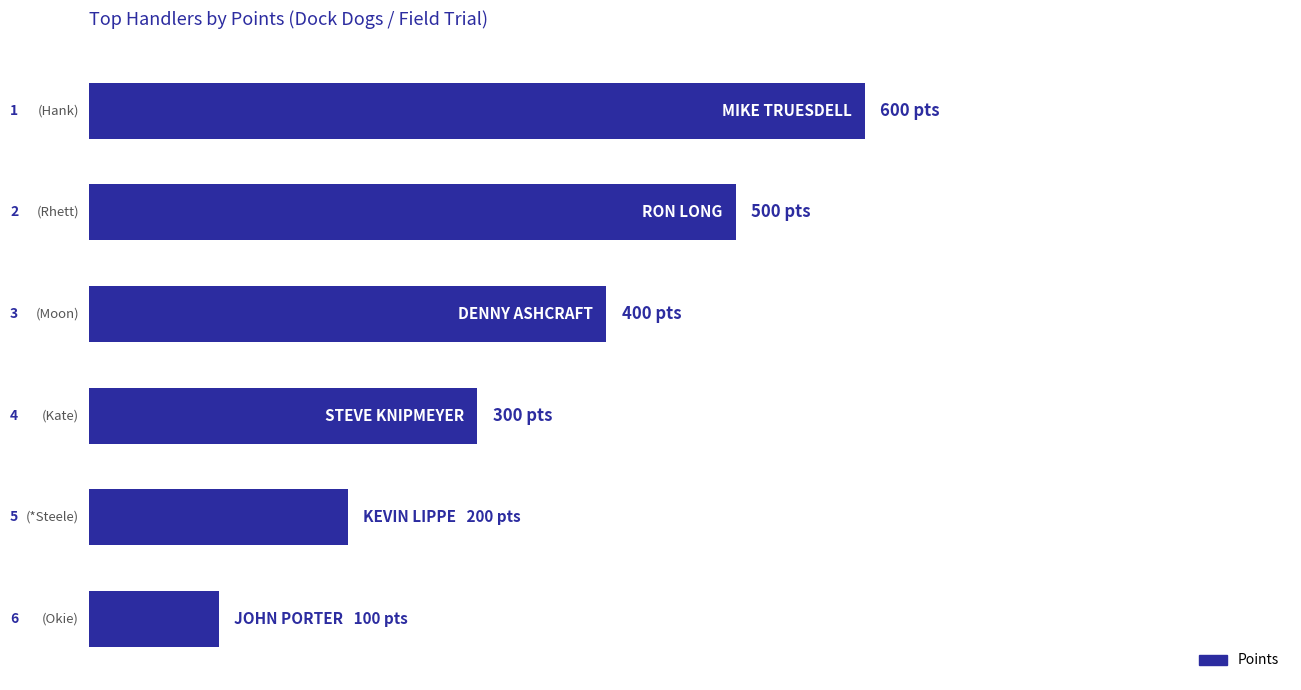

Rank the categories by value from lowest to highest.

5, 4, 3, 2, 1, 0